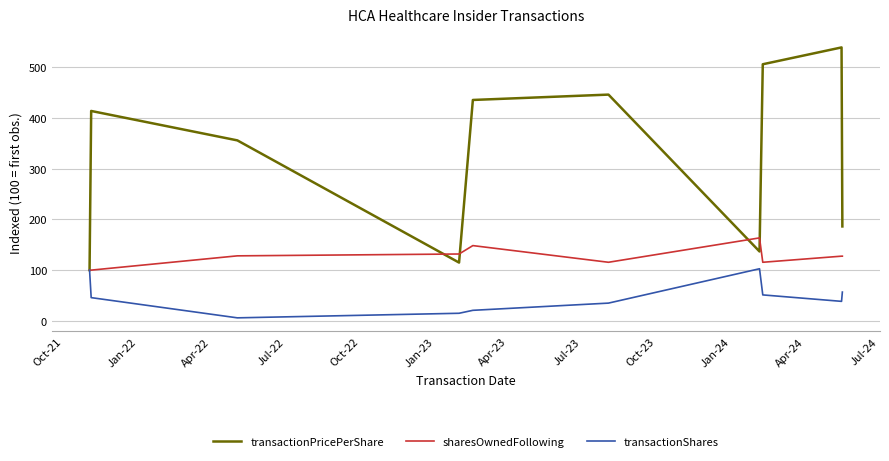

Which series has the widest spread of values?

transactionPricePerShare